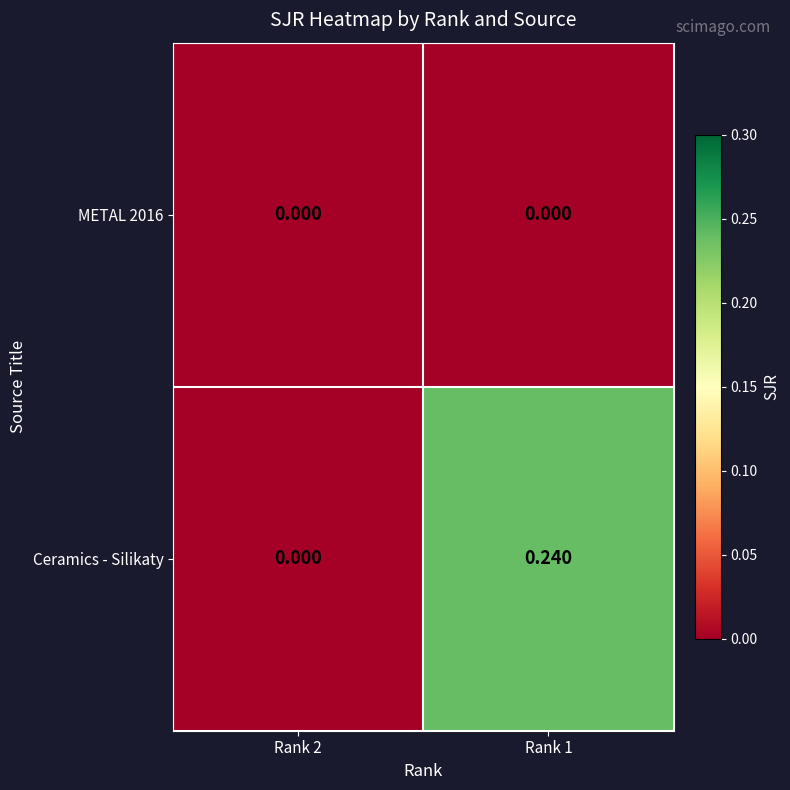

Is the value of METAL 2016 at Rank 2 greater than the value of Ceramics - Silikaty at Rank 1?

No